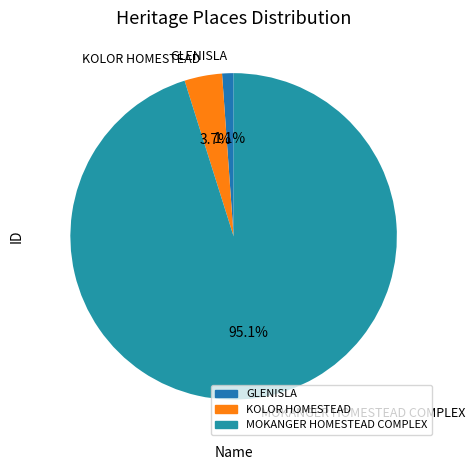

To the nearest percent, what is the difference between the largest and smallest slice percentages?

94%